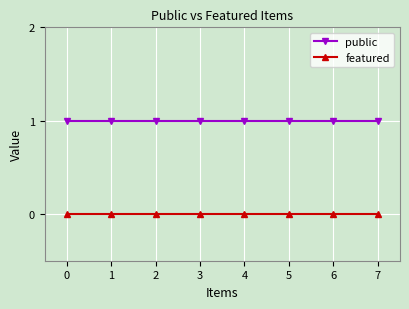

The featured series shows 0 at 5. True or false?

True